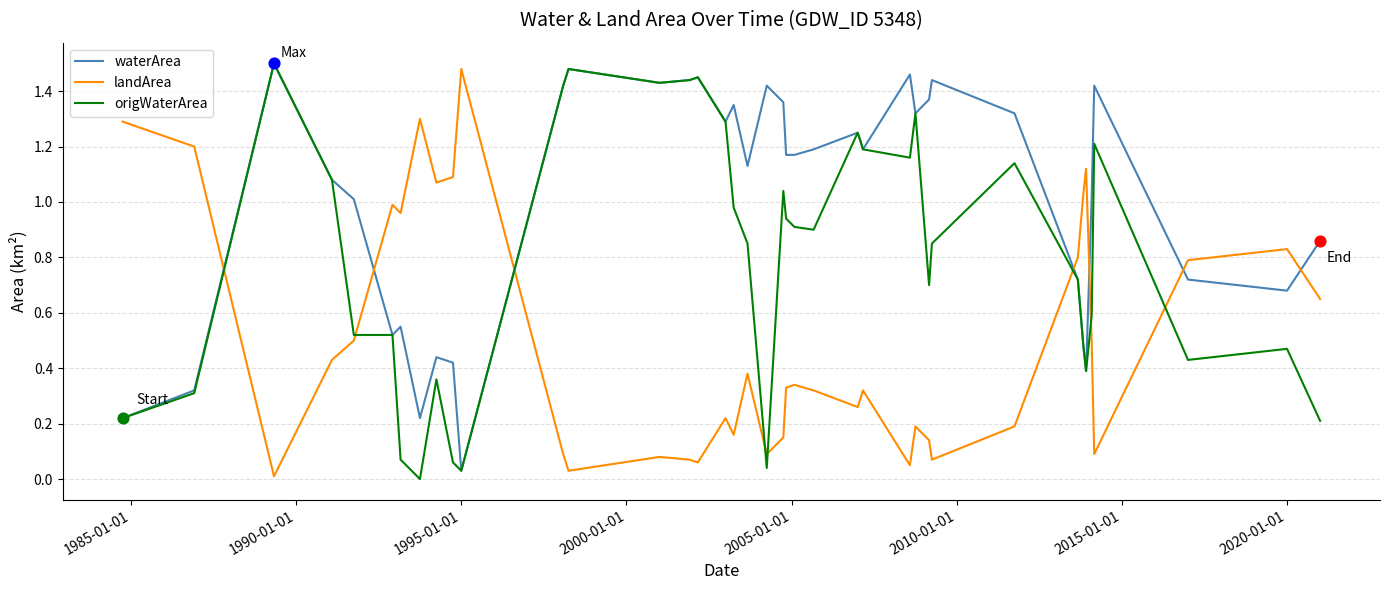

Which series has the largest total across all categories?

waterArea